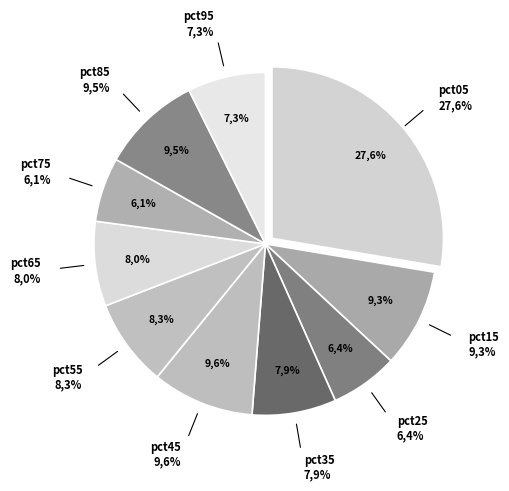

How many slices are in this pie chart?

10